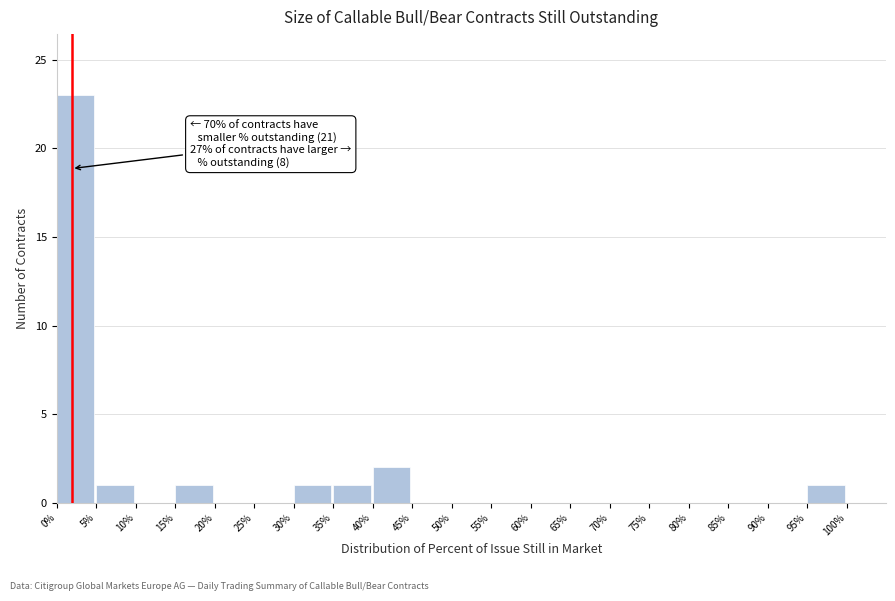

Reading left to right, extract all data points from this chart.

0%=23	5%=1	10%=0	15%=1	20%=0	25%=0	30%=1	35%=1	40%=2	45%=0	50%=0	55%=0	60%=0	65%=0	70%=0	75%=0	80%=0	85%=0	90%=0	95%=1